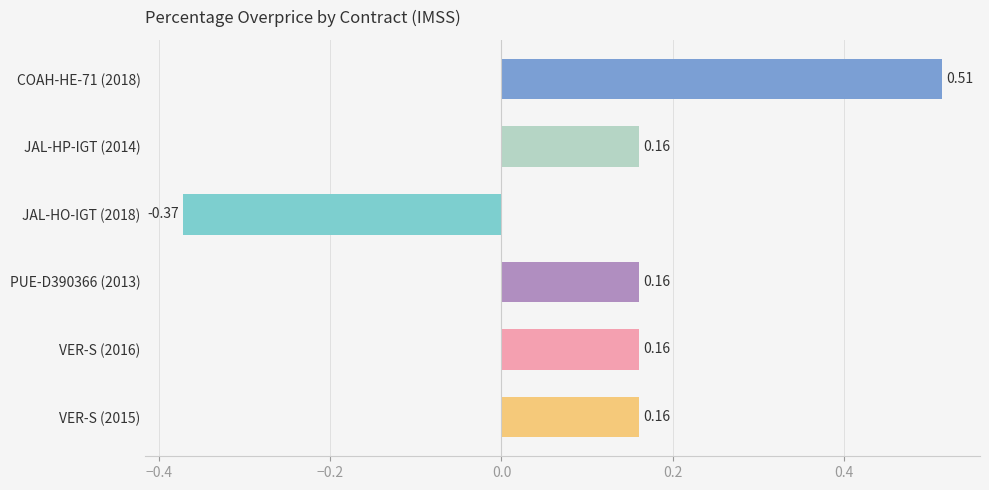

Count the number of values greater than 0.

5